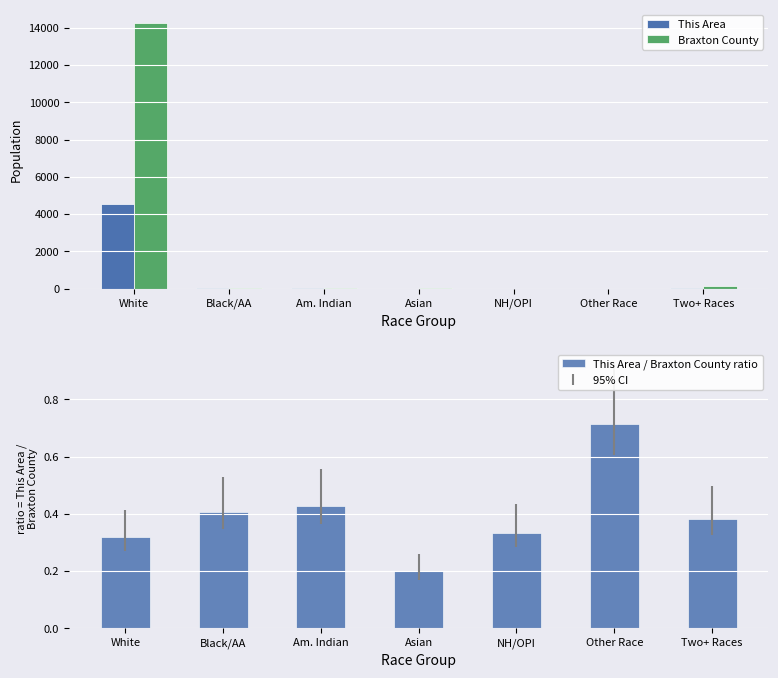

What is the average value of the This Area series?

661